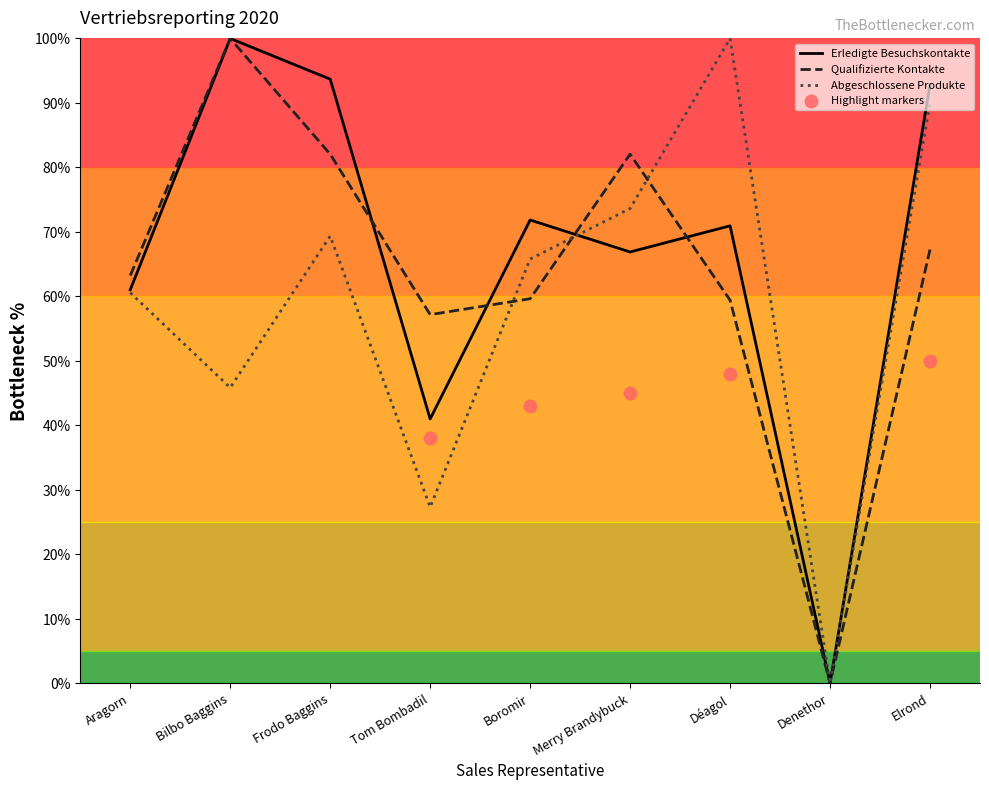

Which series has the largest Y range (max minus min)?

Erledigte Besuchskontakte